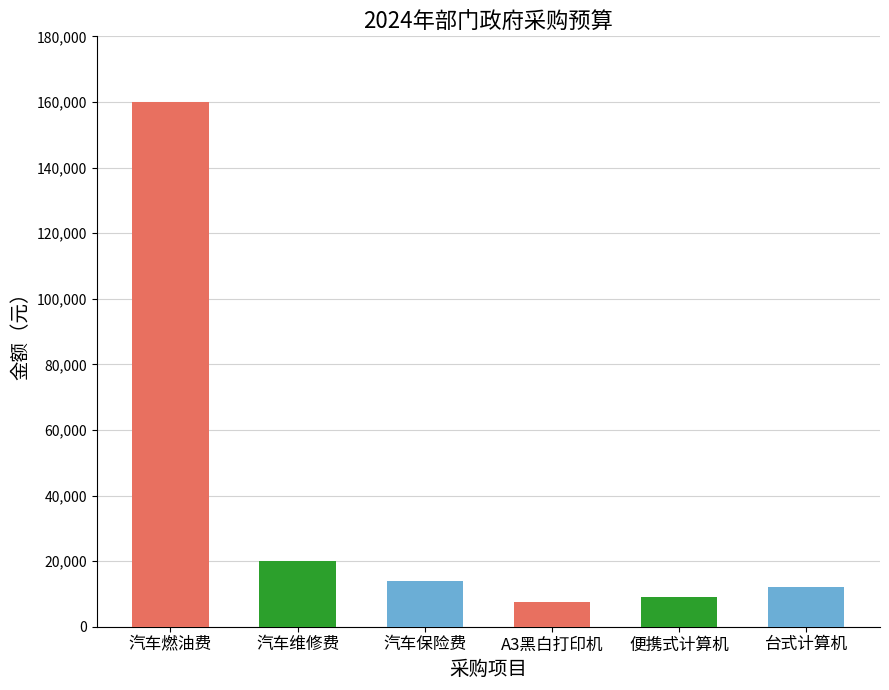

What is the smallest value displayed?

7600